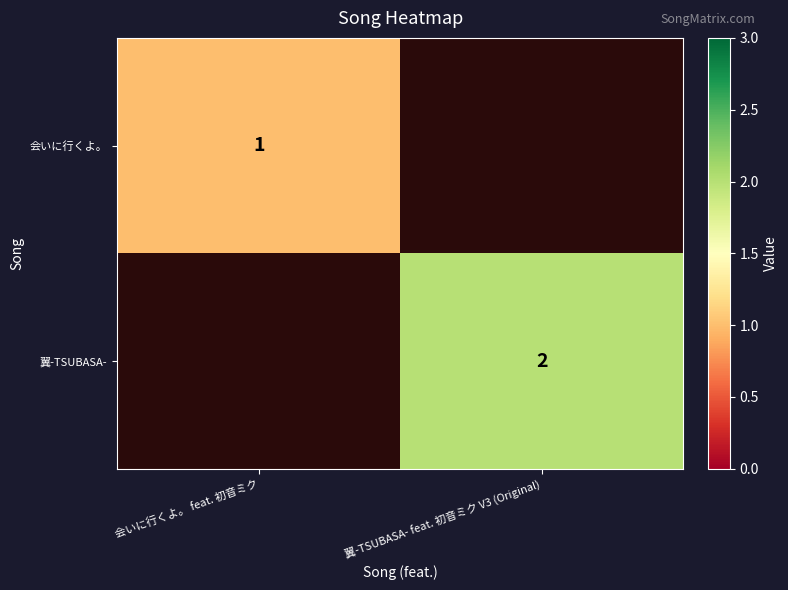

Is the value of 会いに行くよ。 at 会いに行くよ。 feat. 初音ミク greater than the value of 翼-TSUBASA- at 翼-TSUBASA- feat. 初音ミク V3 (Original)?

No